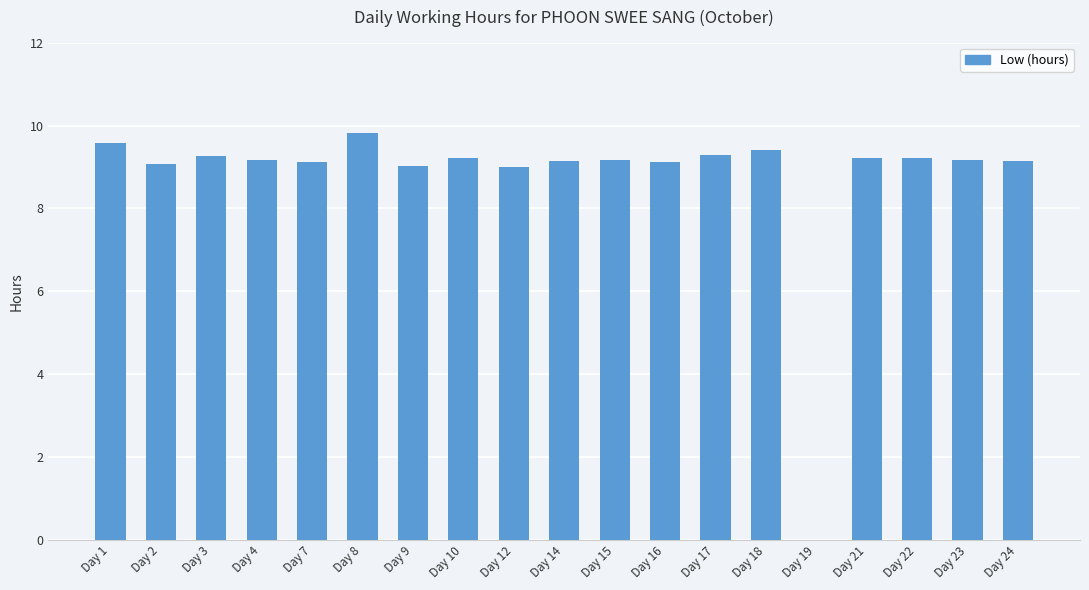

True or false: the data shows 9.3 at Day 3.

True